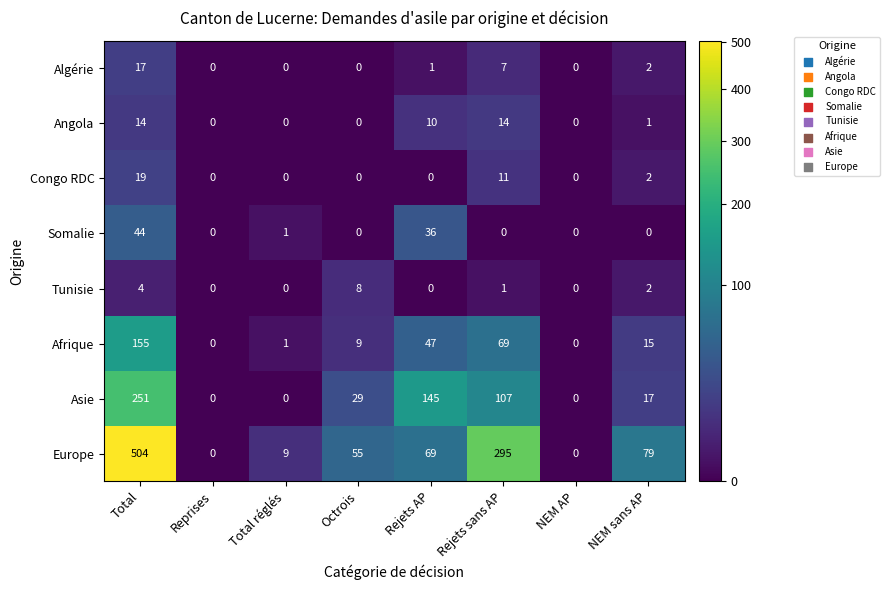

How many distinct data groups are displayed?

8